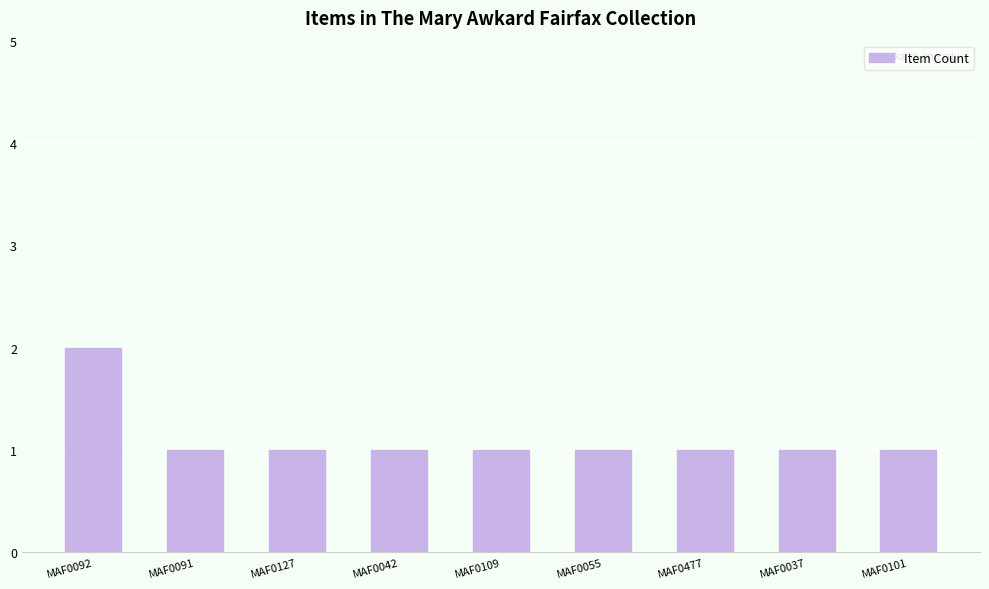

What is the ratio of the value at MAF0477 to the value at MAF0042?

1.0